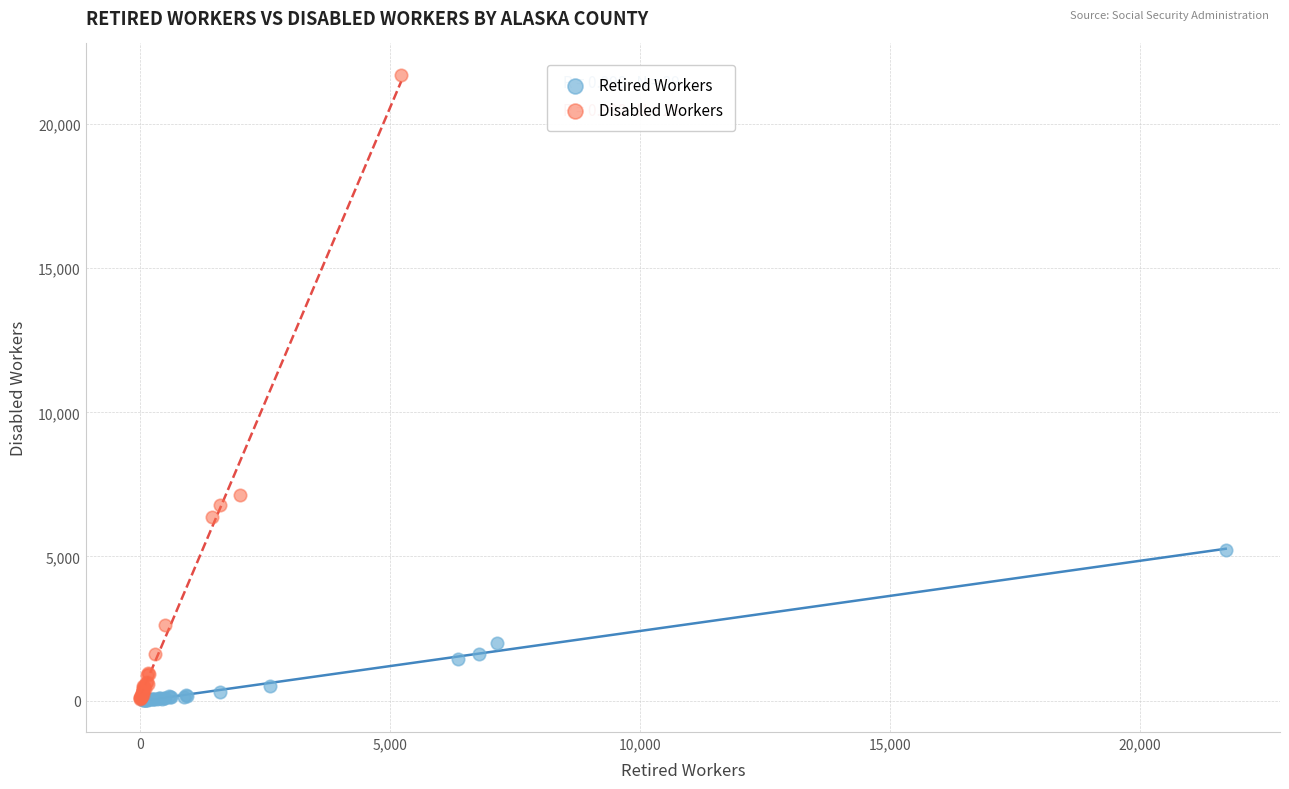

Which series has the widest spread of Y values?

Disabled Workers